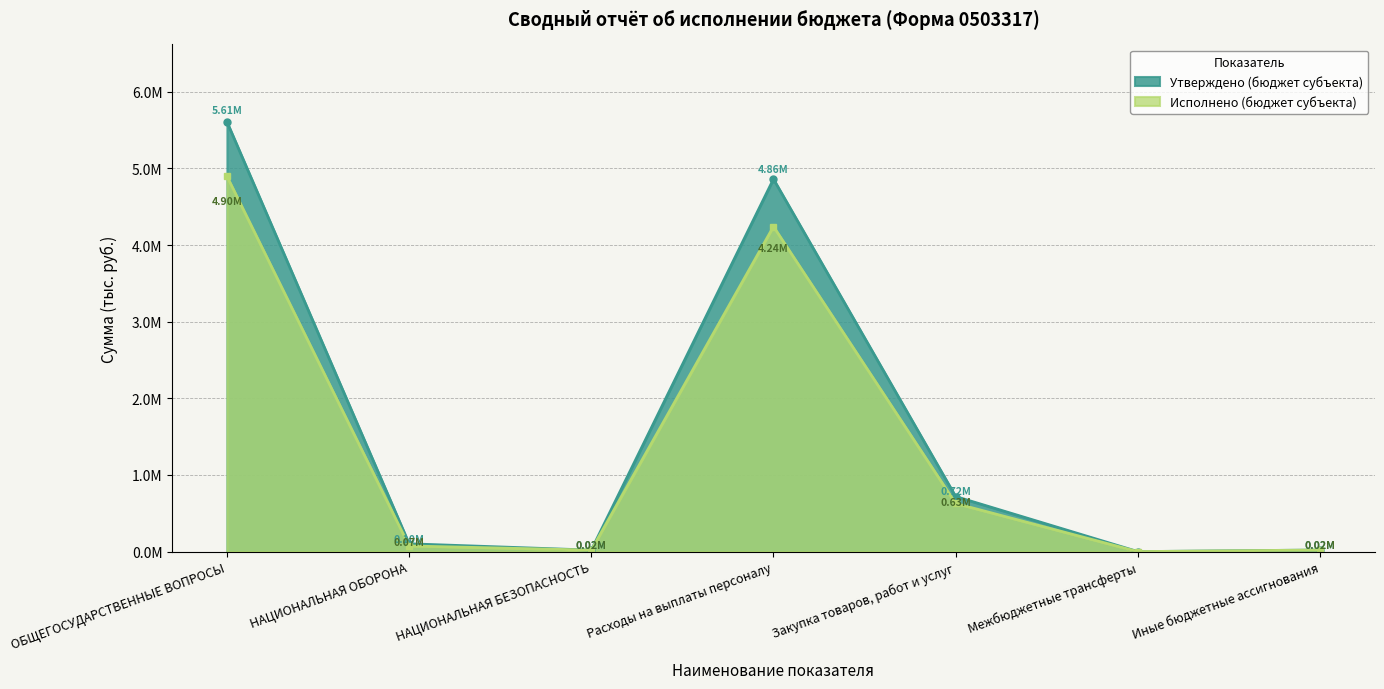

What is the label of the 7th point from the right?

ОБЩЕГОСУДАРСТВЕННЫЕ ВОПРОСЫ